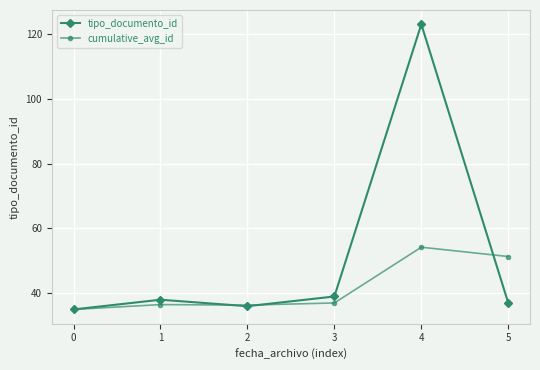

List the series in order of their overall mean, lowest first.

cumulative_avg_id, tipo_documento_id